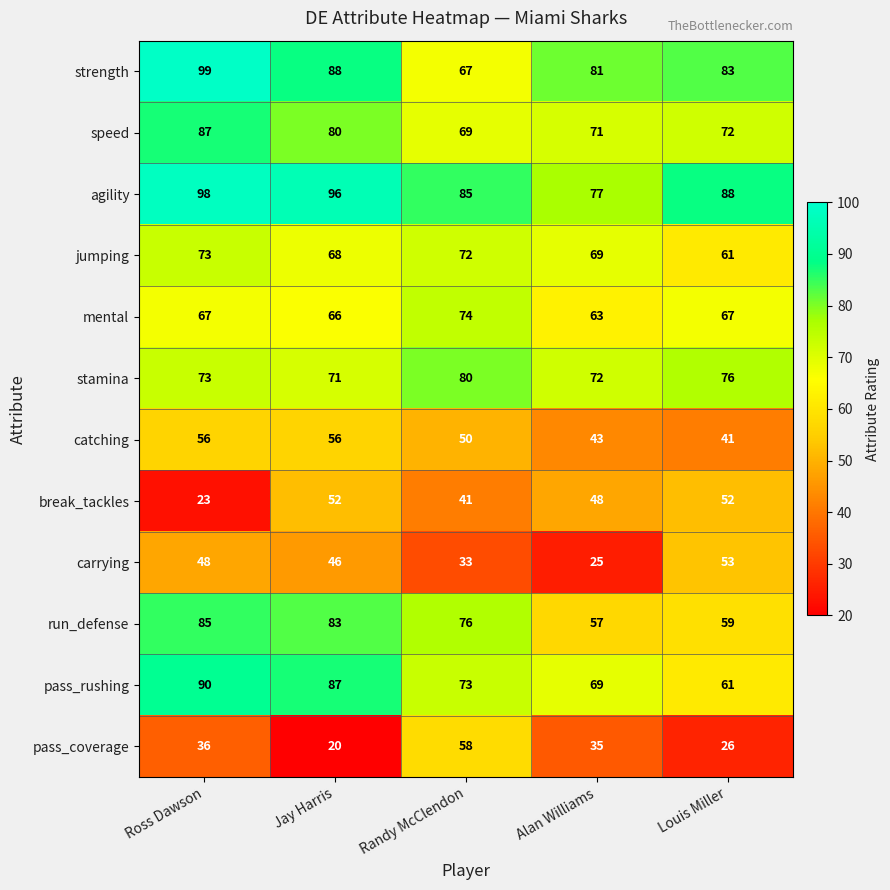

What is the approximate value of strength at Alan Williams, to the nearest 5?

80